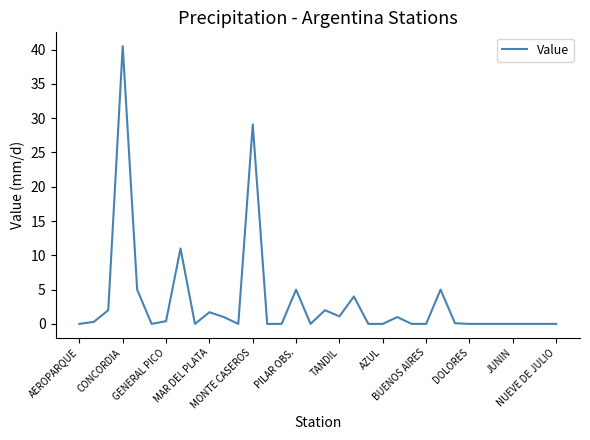

What is the greatest value displayed?

40.5